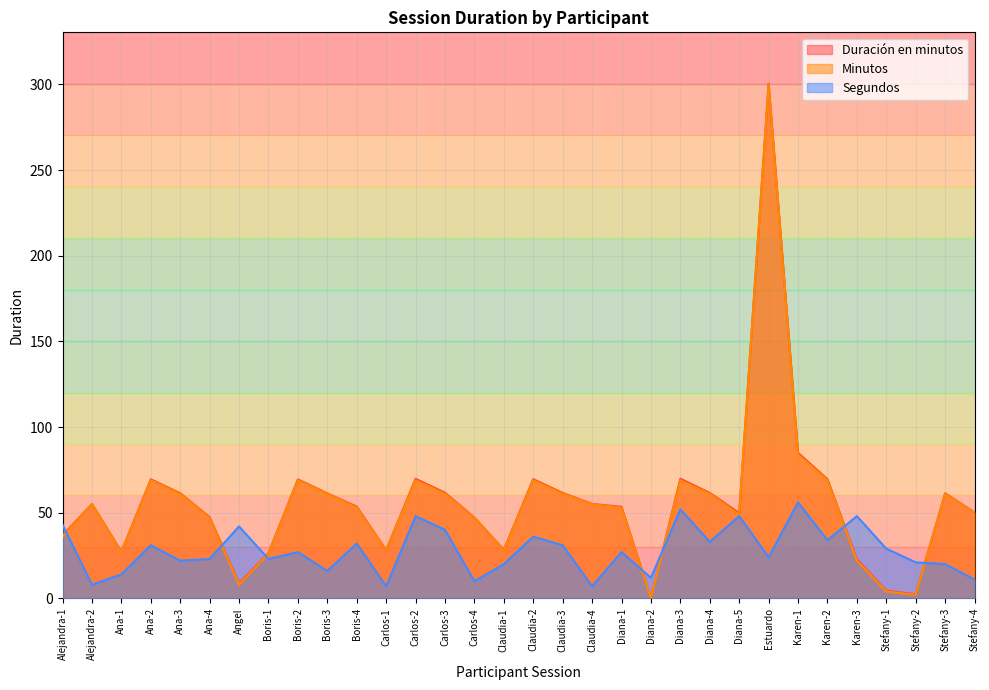

What is the highest value of the Segundos series?

56.0